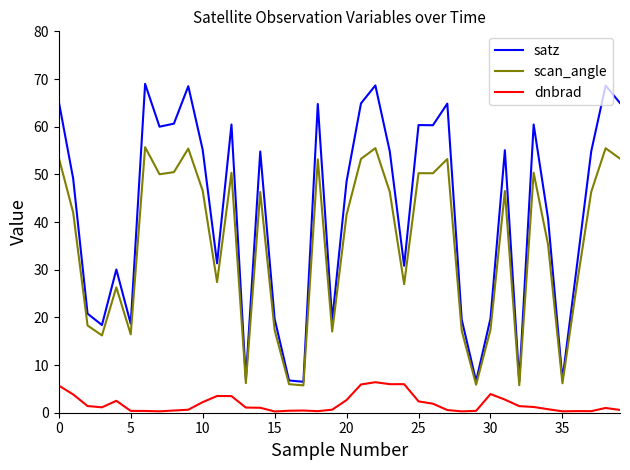

List the series in order of their peak value, highest first.

satz, scan_angle, dnbrad